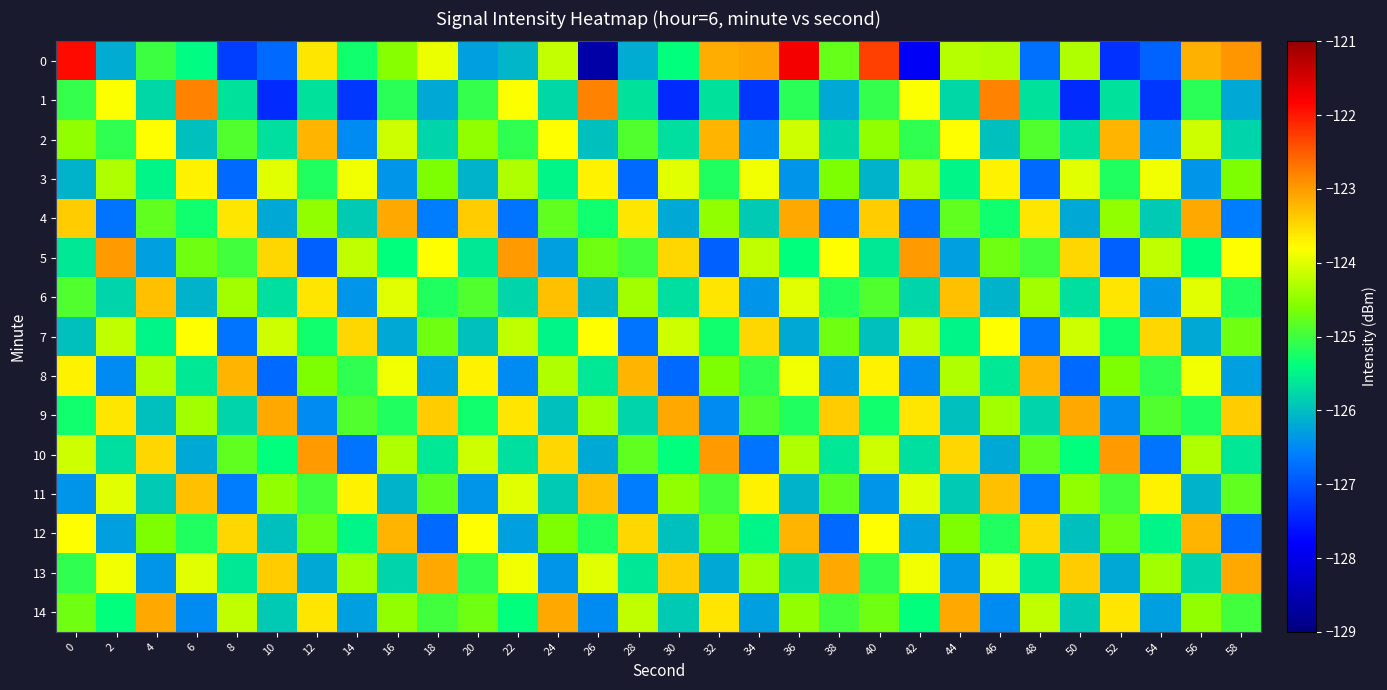

Which series changed the most between 2 and 50?

1